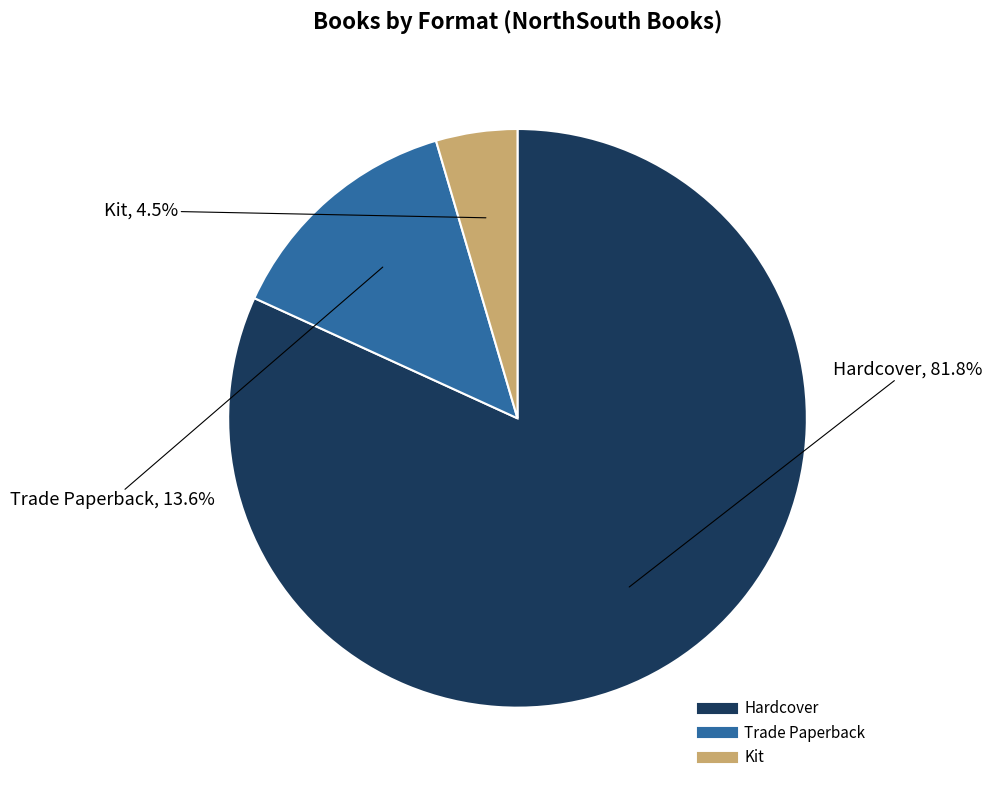

What is the largest slice in the pie chart?

Hardcover